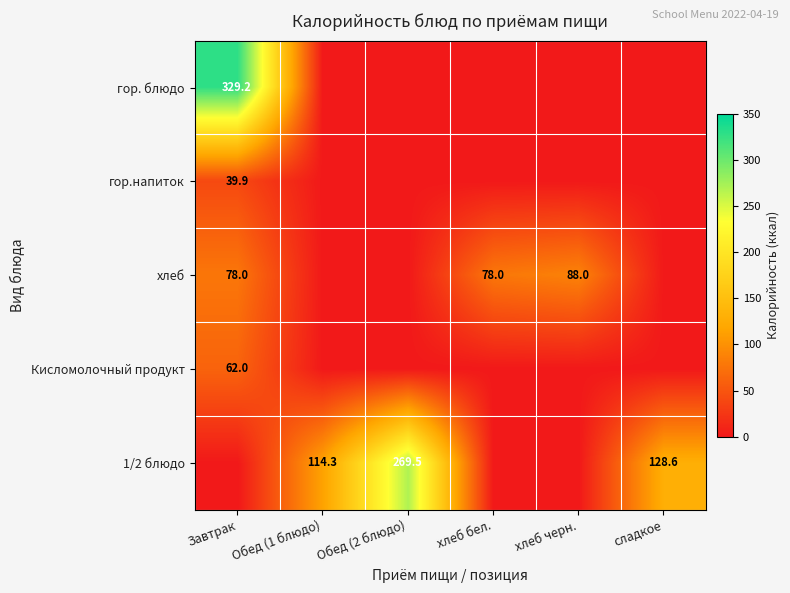

Between хлеб черн. and сладкое, which is larger?

хлеб черн.